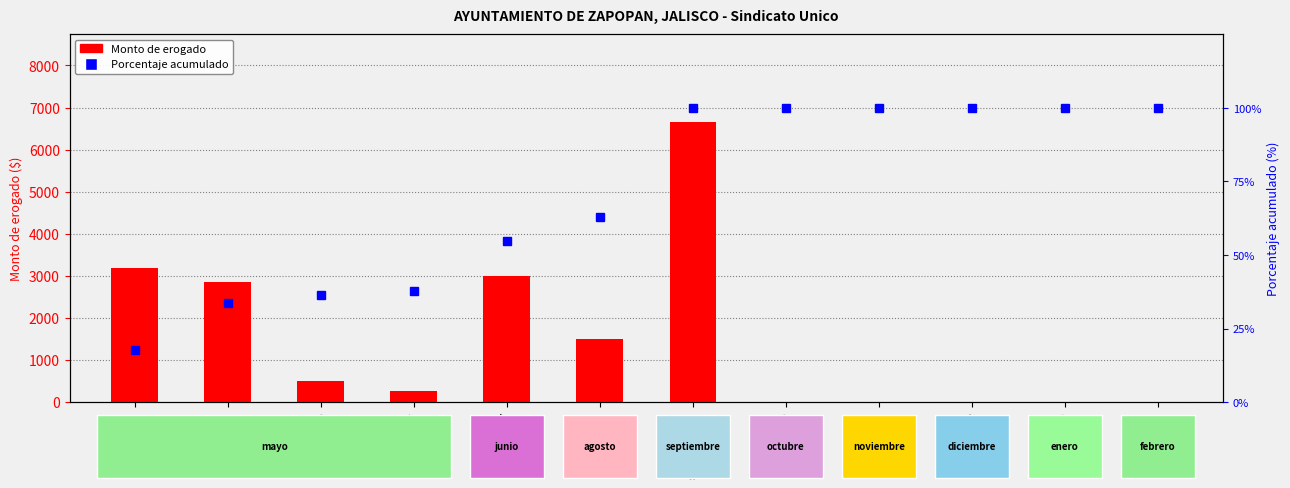

At which label is Porcentaje acumulado closest to 58?

junio-17